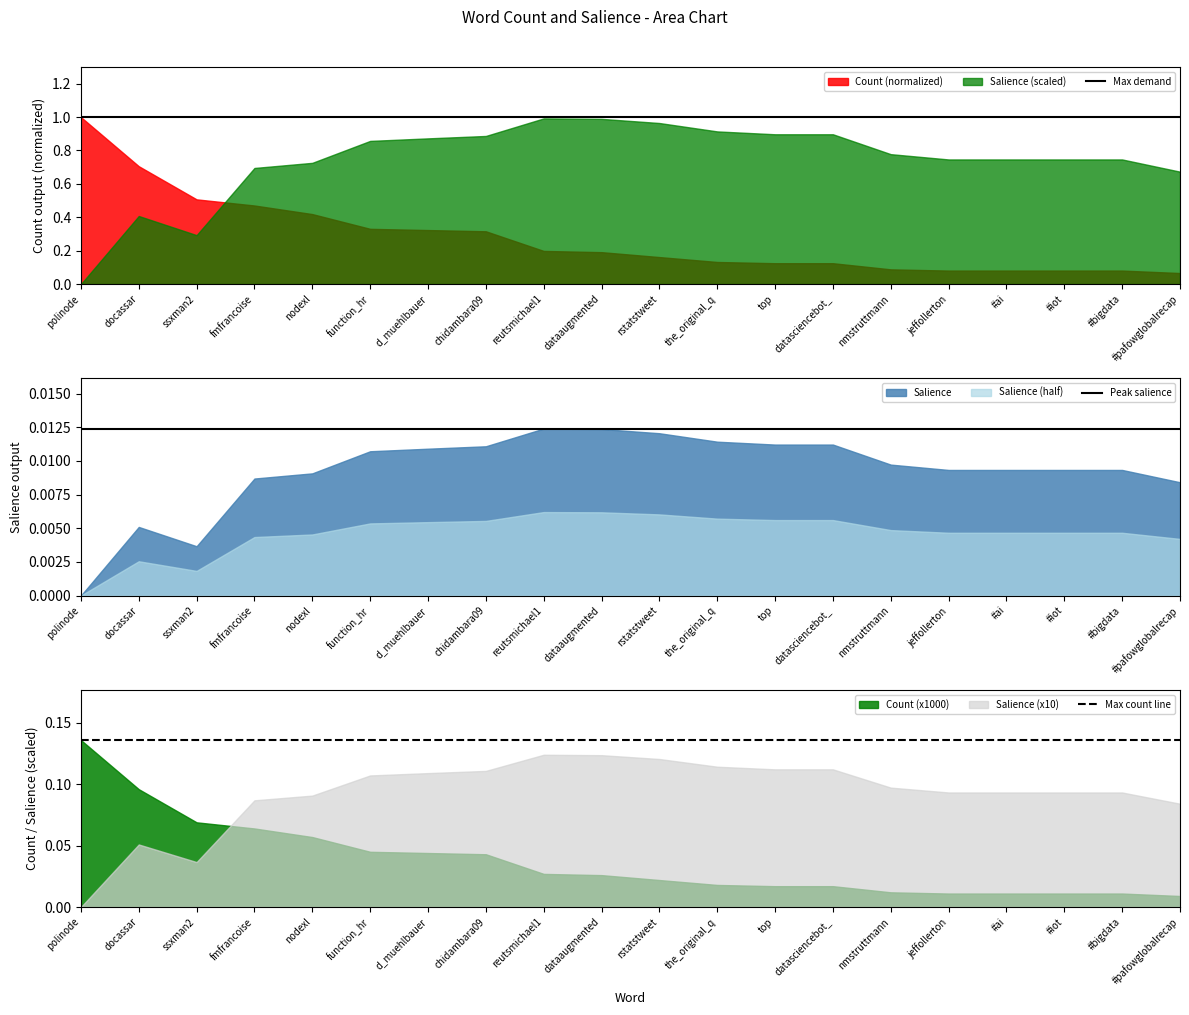

At which category is the sum across all series the highest?

polinode